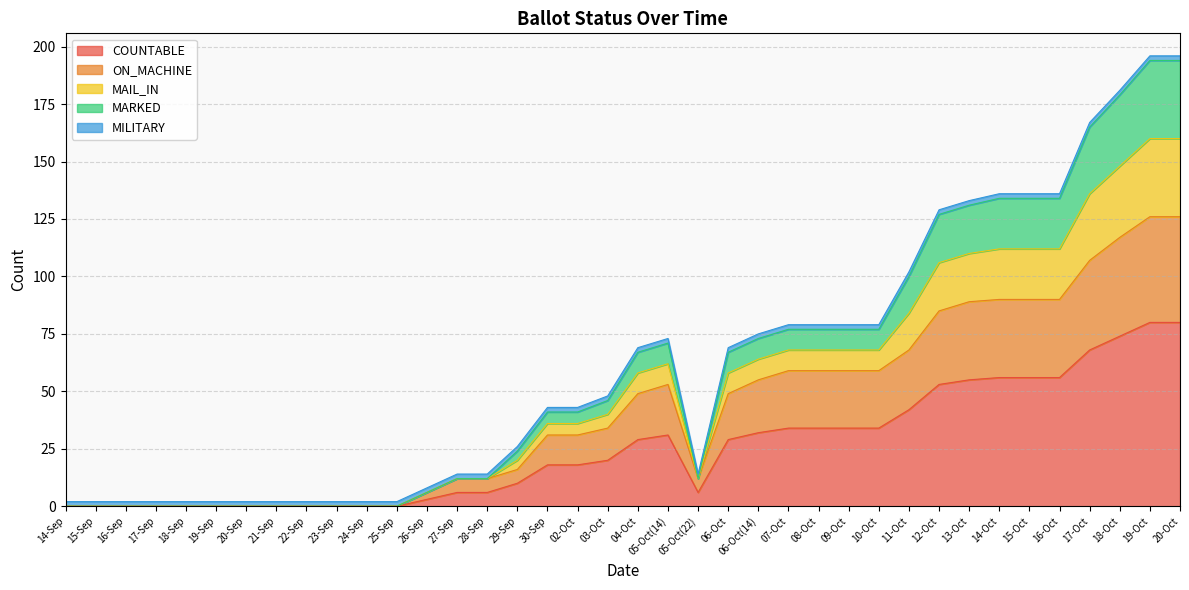

True or false: MAIL_IN and COUNTABLE intersect in this chart.

False